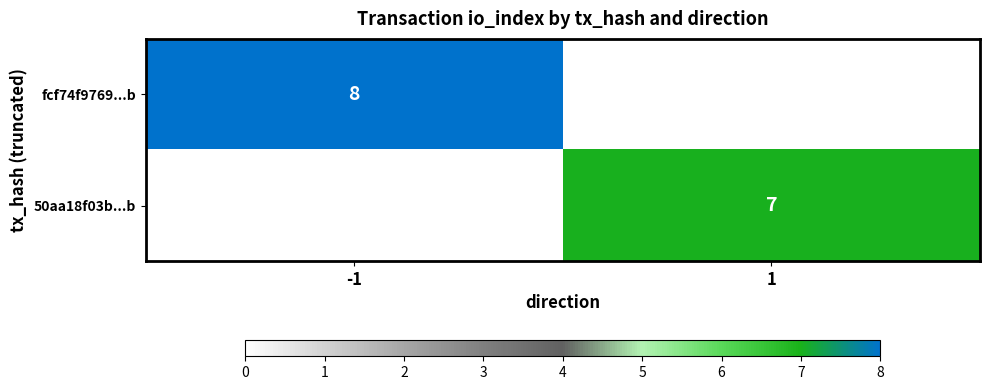

The value of 50aa18f03b...b at 1 is 5. True or false?

False